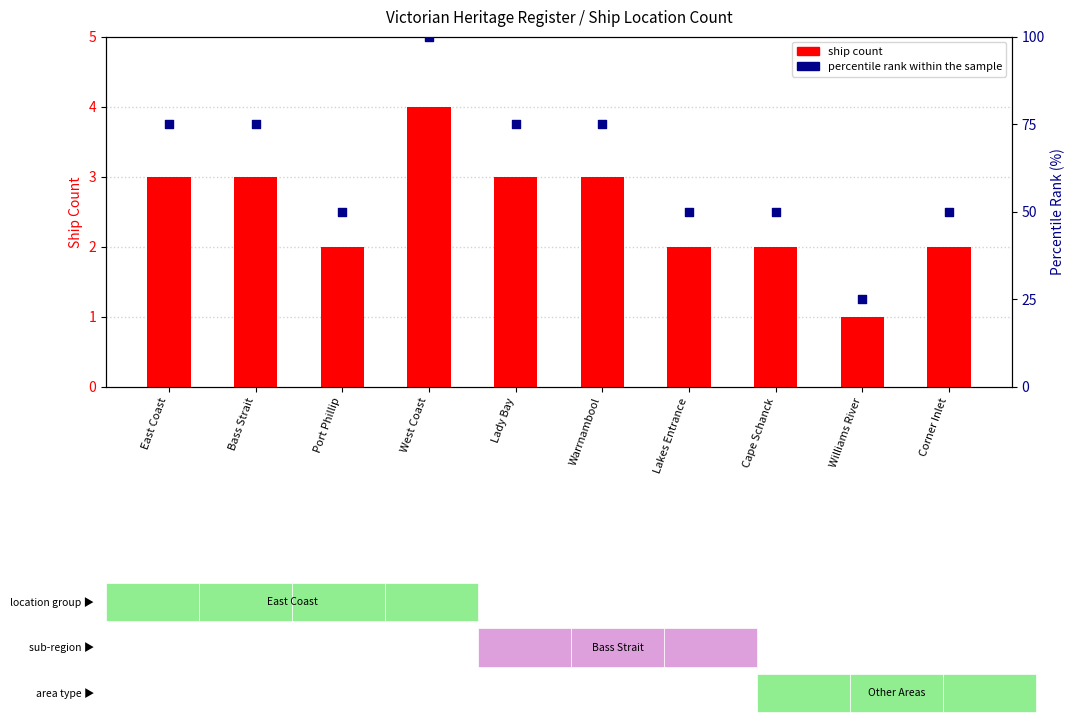

Which series has the largest total across all categories?

percentile rank within the sample